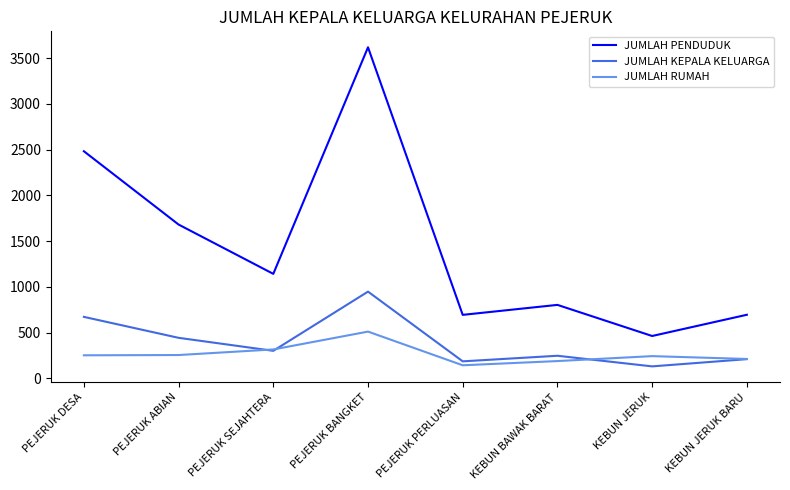

Rank the series at PEJERUK DESA from highest to lowest value.

JUMLAH PENDUDUK, JUMLAH KEPALA KELUARGA, JUMLAH RUMAH